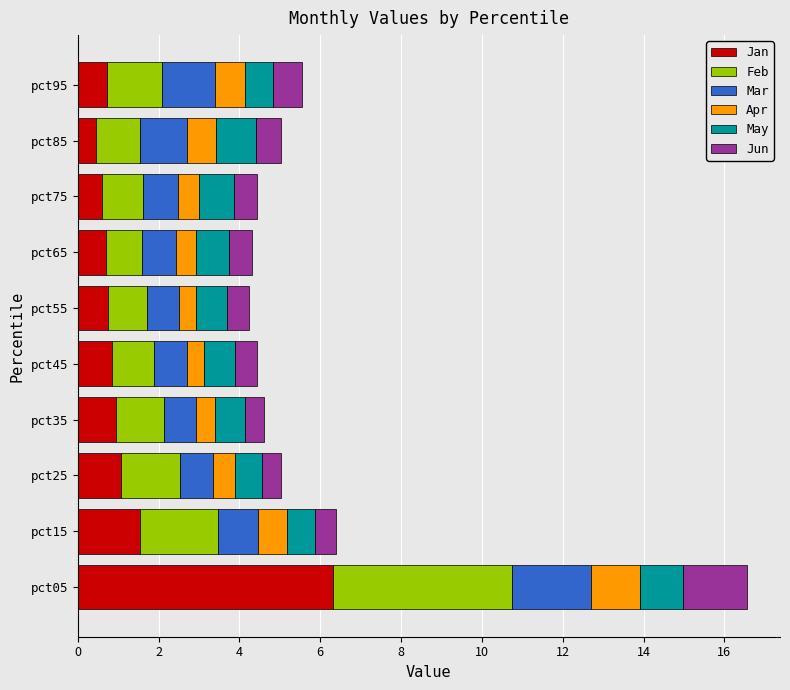

What is the difference between the second highest and minimum values in the Jan series?

1.1